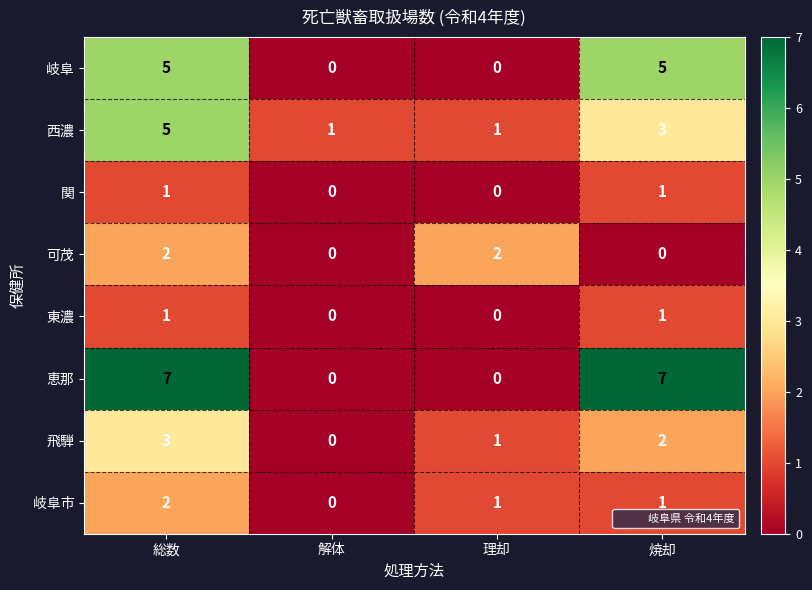

List the labels in order of 飛騨 value, largest first.

総数, 焼却, 理却, 解体